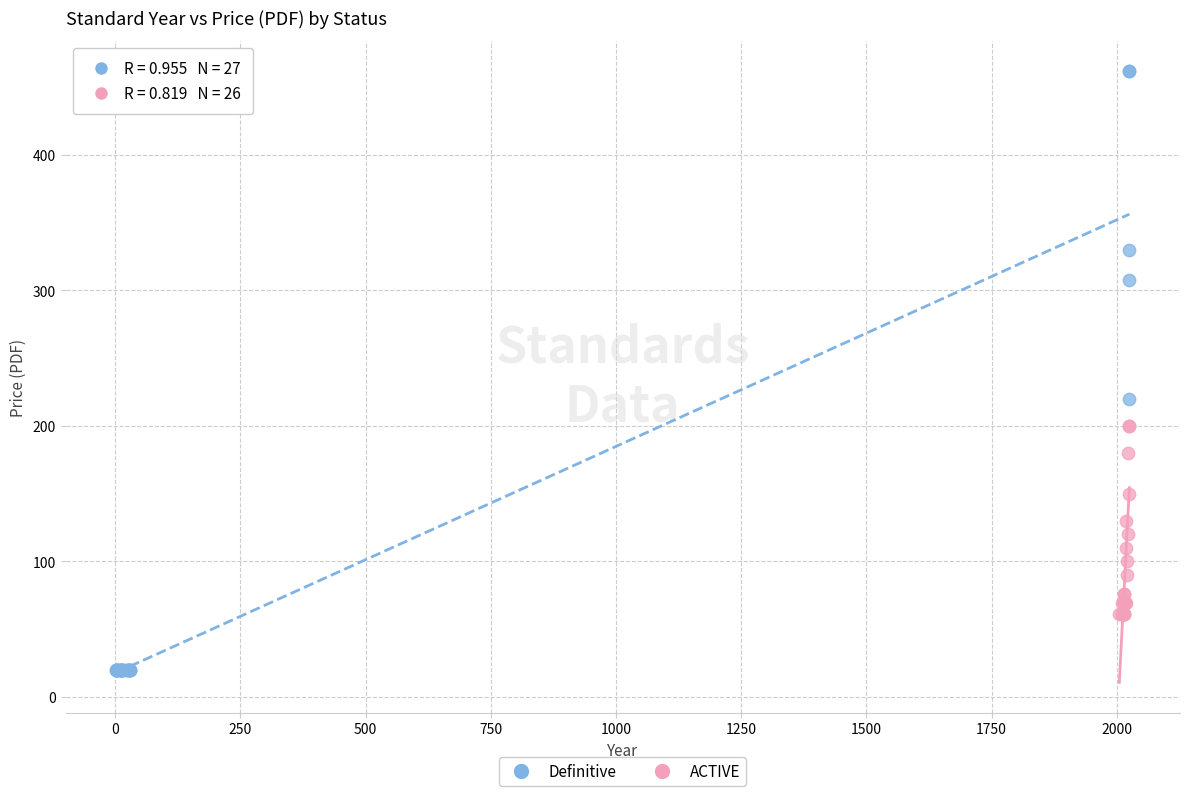

Which series reaches the maximum Y coordinate?

Definitive